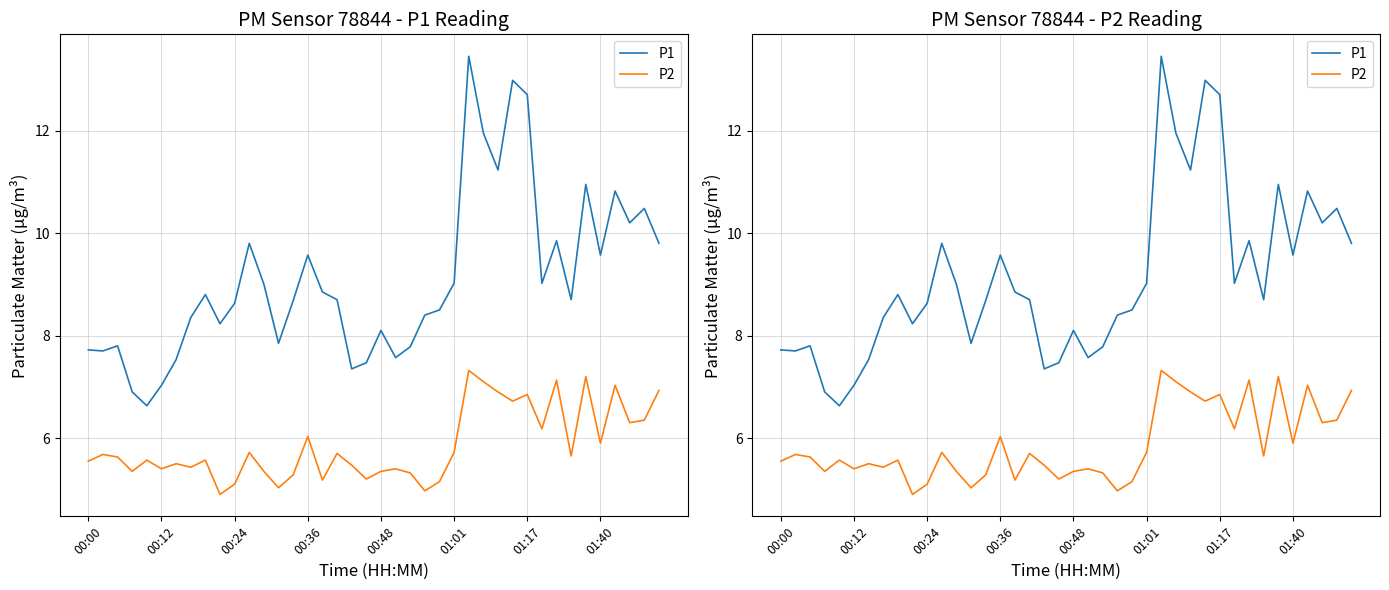

Is this an area chart (filled region under the line)?

No